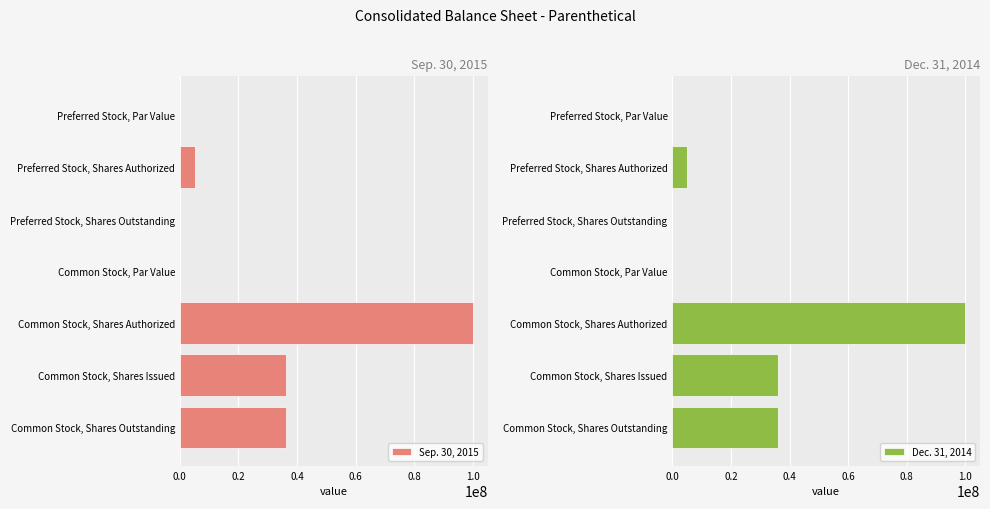

What is the maximum value for Sep. 30, 2015?

100000000.0